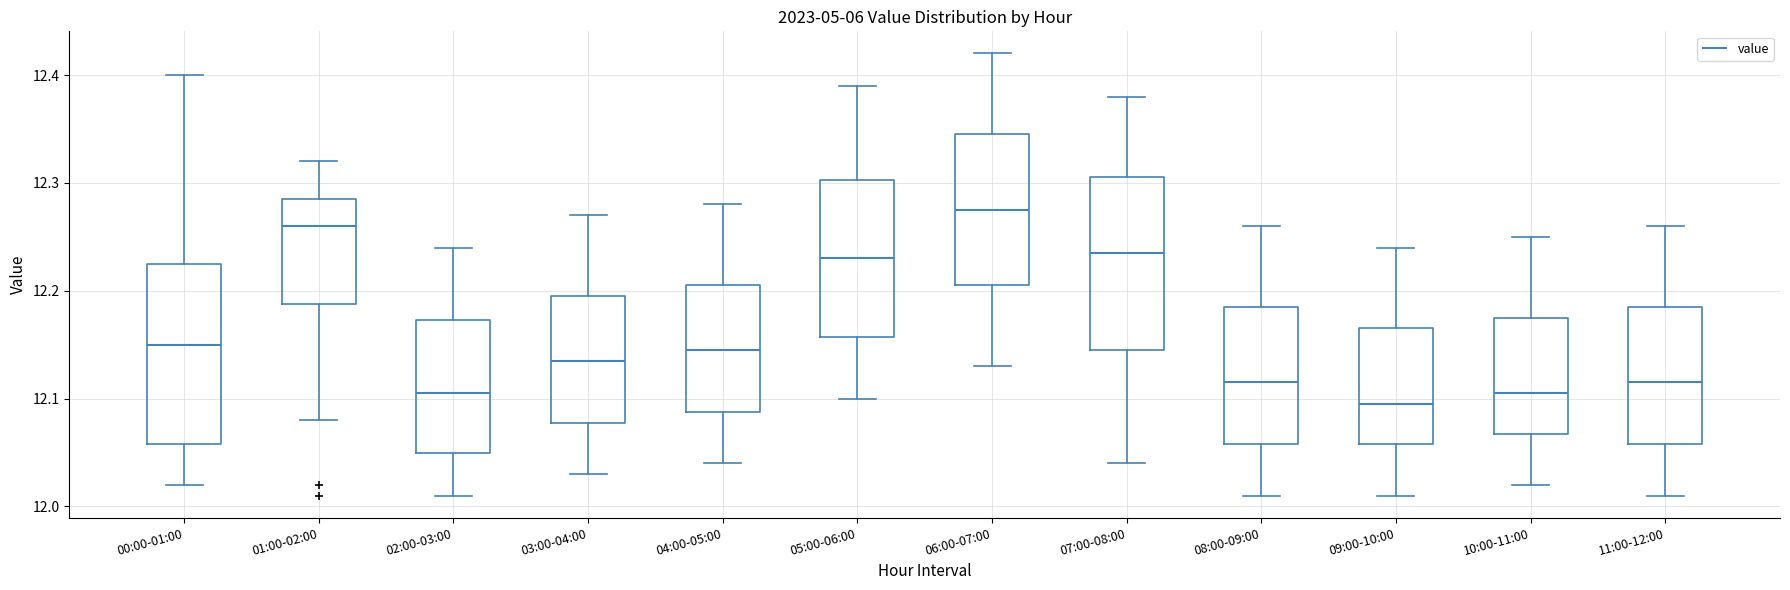

Reading left to right, read every box against the y-axis: the position of its median line, the range the box covers, and the ends of its whiskers. The values are not printed on the chart, so give them approximately, as read against the axis.

00:00-01:00: median 12.15, box 12.06 to 12.23, whiskers 12.02 to 12.40
01:00-02:00: median 12.26, box 12.19 to 12.29, whiskers 12.08 to 12.32
02:00-03:00: median 12.11, box 12.05 to 12.17, whiskers 12.01 to 12.24
03:00-04:00: median 12.14, box 12.08 to 12.20, whiskers 12.03 to 12.27
04:00-05:00: median 12.15, box 12.09 to 12.21, whiskers 12.04 to 12.28
05:00-06:00: median 12.23, box 12.16 to 12.30, whiskers 12.10 to 12.39
06:00-07:00: median 12.28, box 12.21 to 12.35, whiskers 12.13 to 12.42
07:00-08:00: median 12.24, box 12.15 to 12.31, whiskers 12.04 to 12.38
08:00-09:00: median 12.12, box 12.06 to 12.19, whiskers 12.01 to 12.26
09:00-10:00: median 12.10, box 12.06 to 12.17, whiskers 12.01 to 12.24
10:00-11:00: median 12.11, box 12.07 to 12.18, whiskers 12.02 to 12.25
11:00-12:00: median 12.12, box 12.06 to 12.19, whiskers 12.01 to 12.26